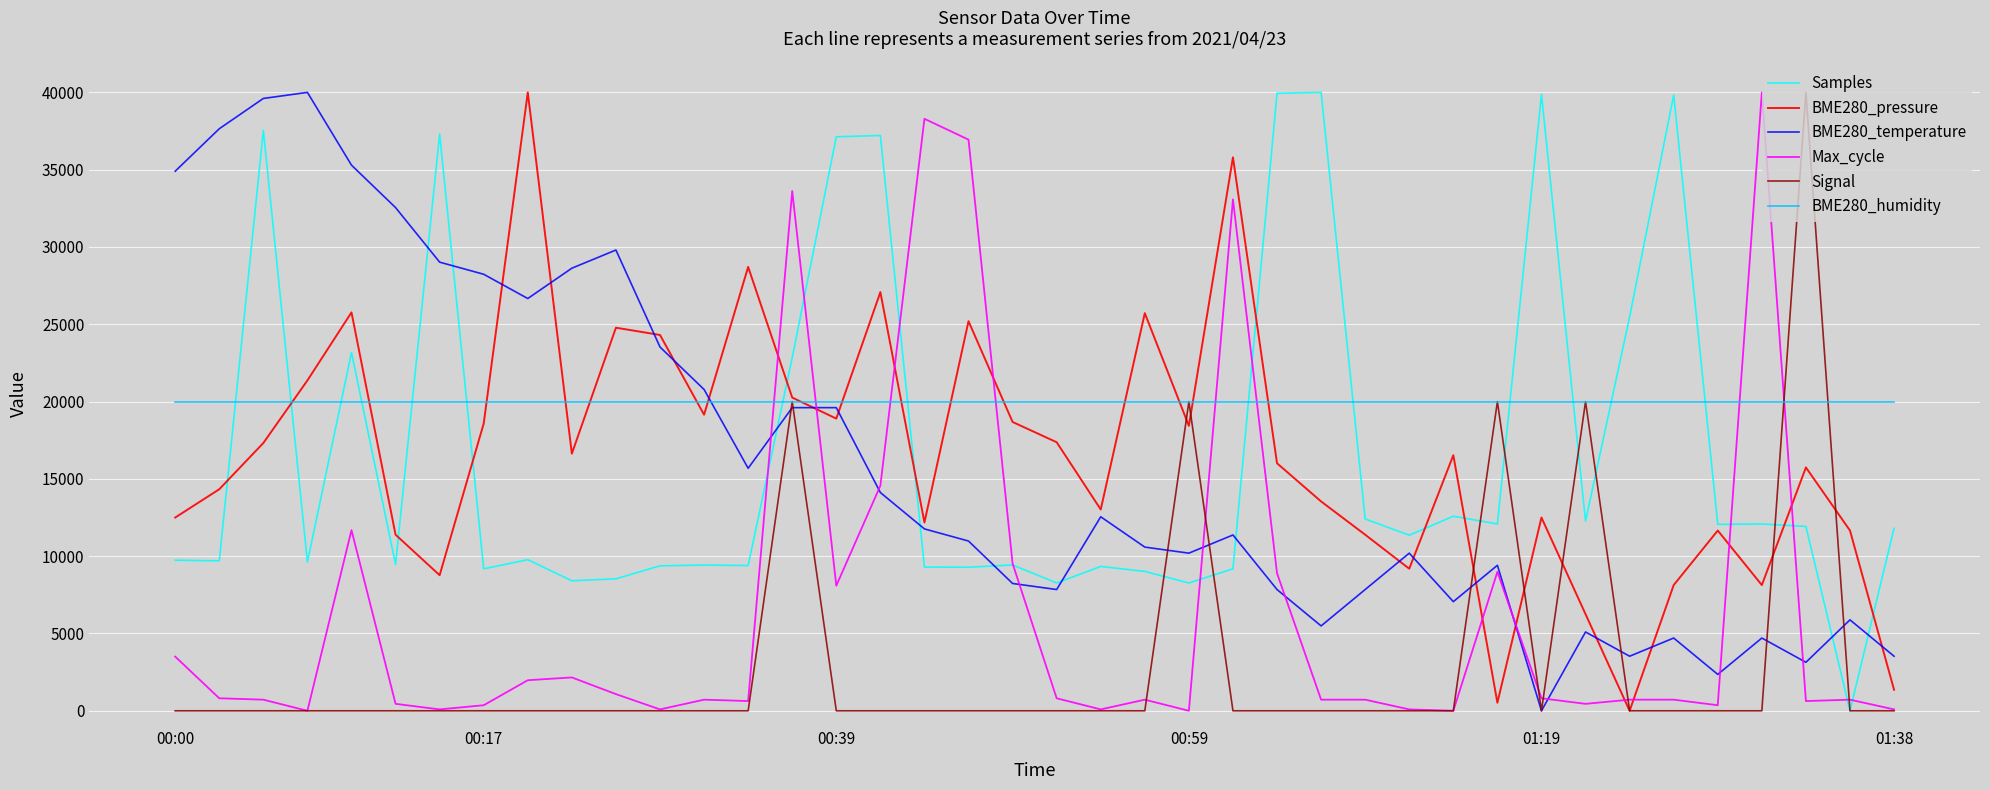

What is the difference between the second highest and minimum values in the Samples series?

39944.6